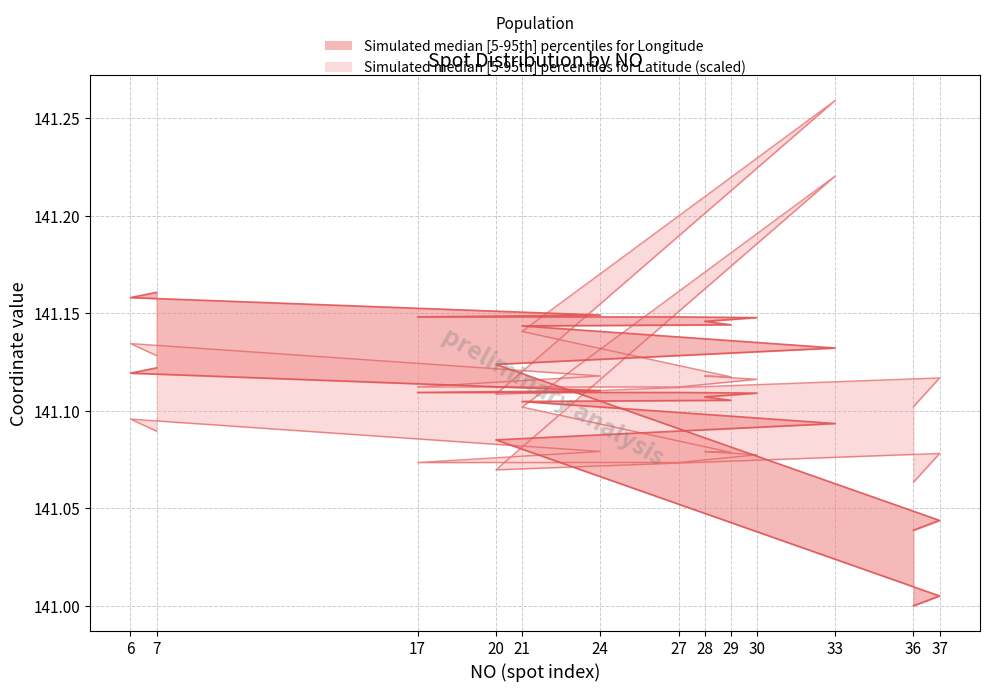

Which series changed the most between 20 and 24?

longitude